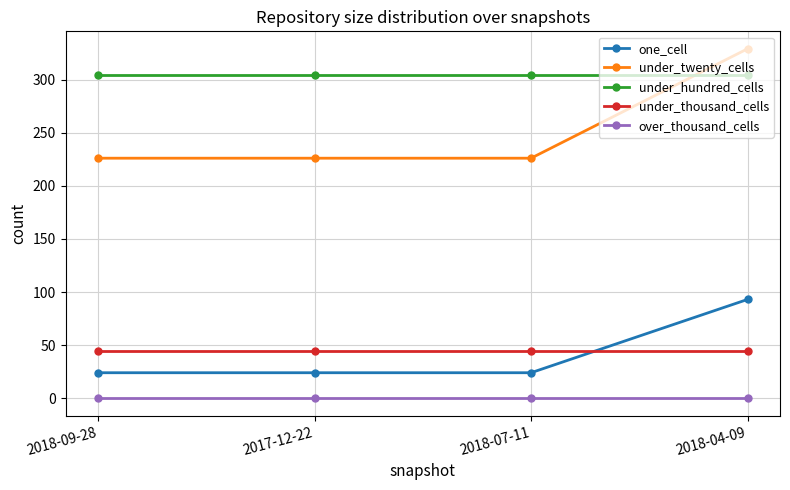

Reading right to left, what are all the values shown in this chart?

one_cell: 2018-04-09=93	2018-07-11=24	2017-12-22=24	2018-09-28=24
under_twenty_cells: 2018-04-09=329	2018-07-11=226	2017-12-22=226	2018-09-28=226
under_hundred_cells: 2018-04-09=304	2018-07-11=304	2017-12-22=304	2018-09-28=304
under_thousand_cells: 2018-04-09=44	2018-07-11=44	2017-12-22=44	2018-09-28=44
over_thousand_cells: 2018-04-09=0	2018-07-11=0	2017-12-22=0	2018-09-28=0